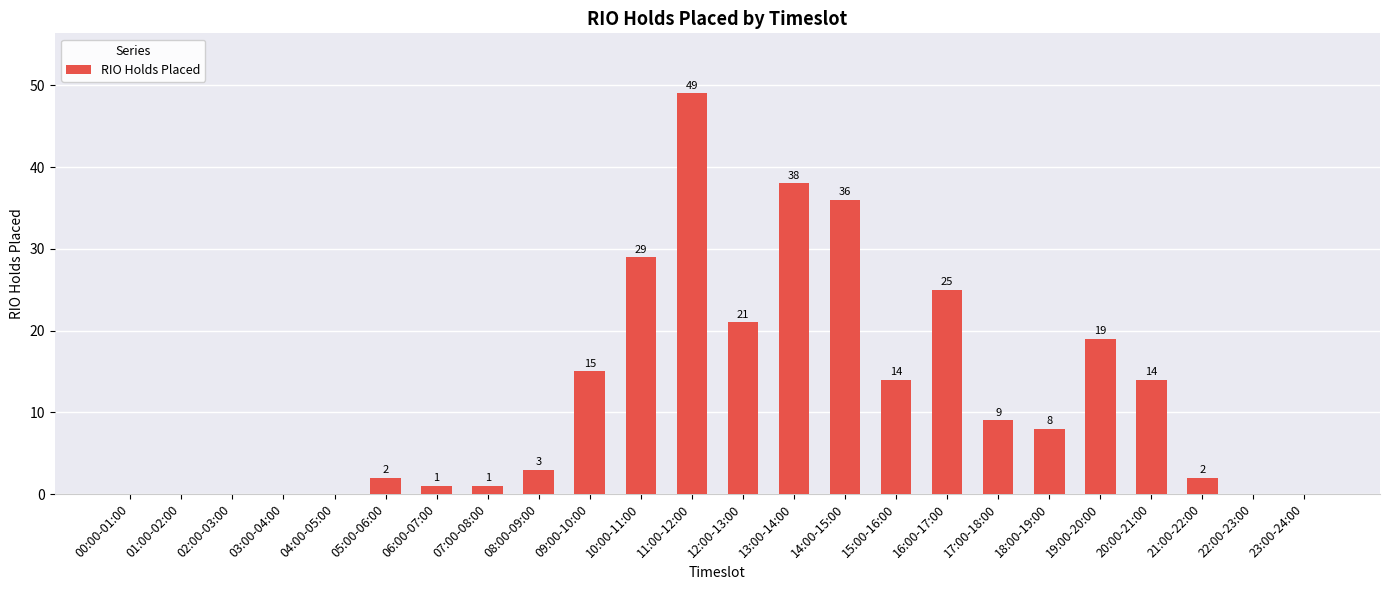

What is the sum of all values?

286